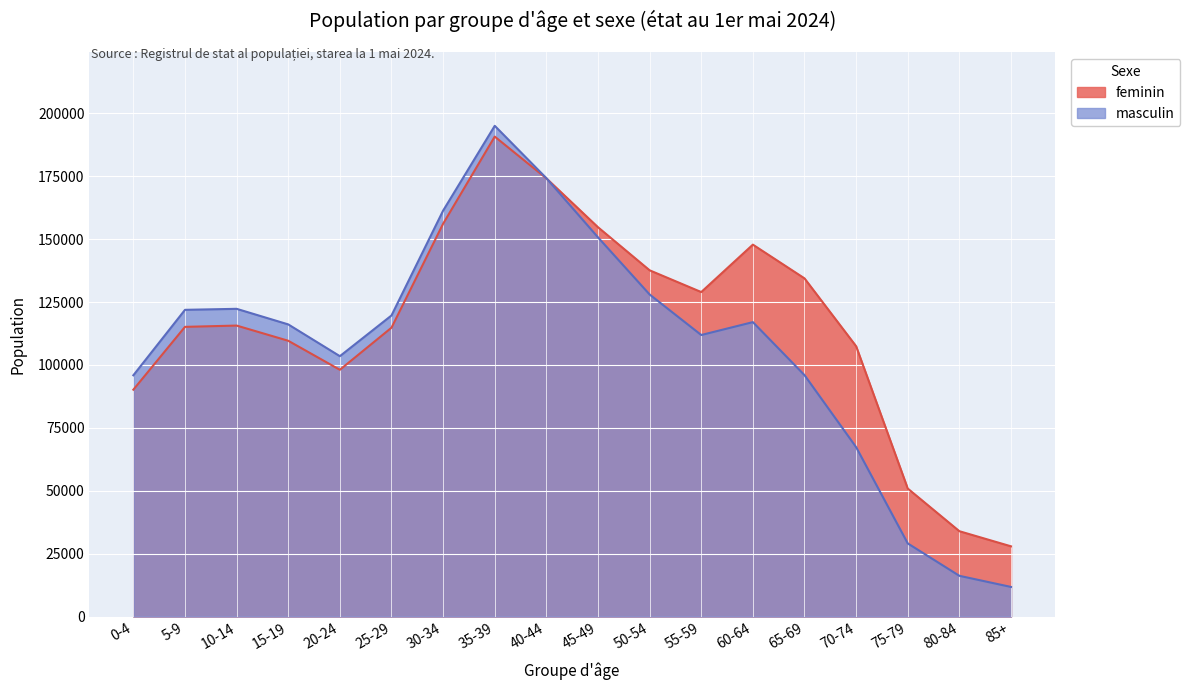

How many interior local valleys does the masculin series have?

2